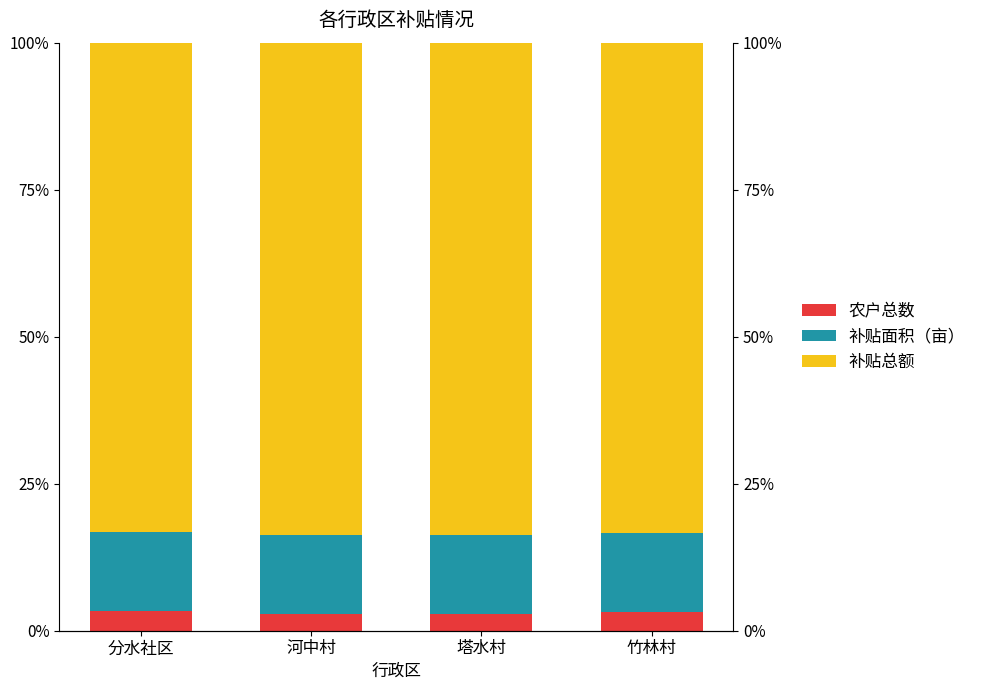

Count the 补贴面积（亩） values in the range 13 to 14.

4